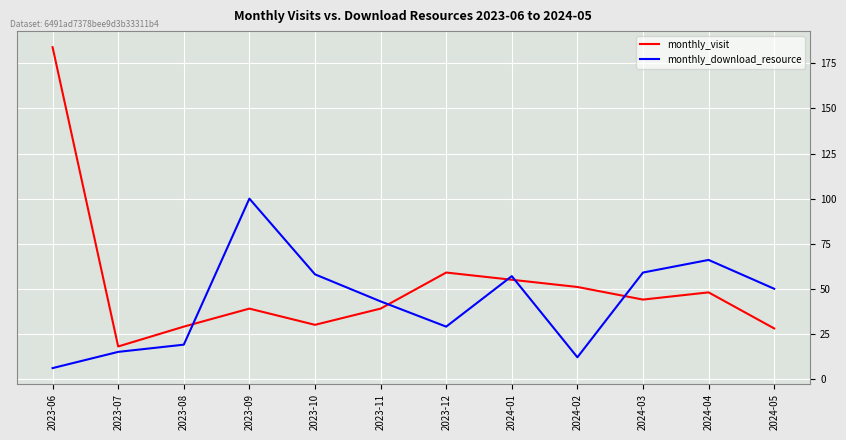

What position from the right is 2023-08?

10